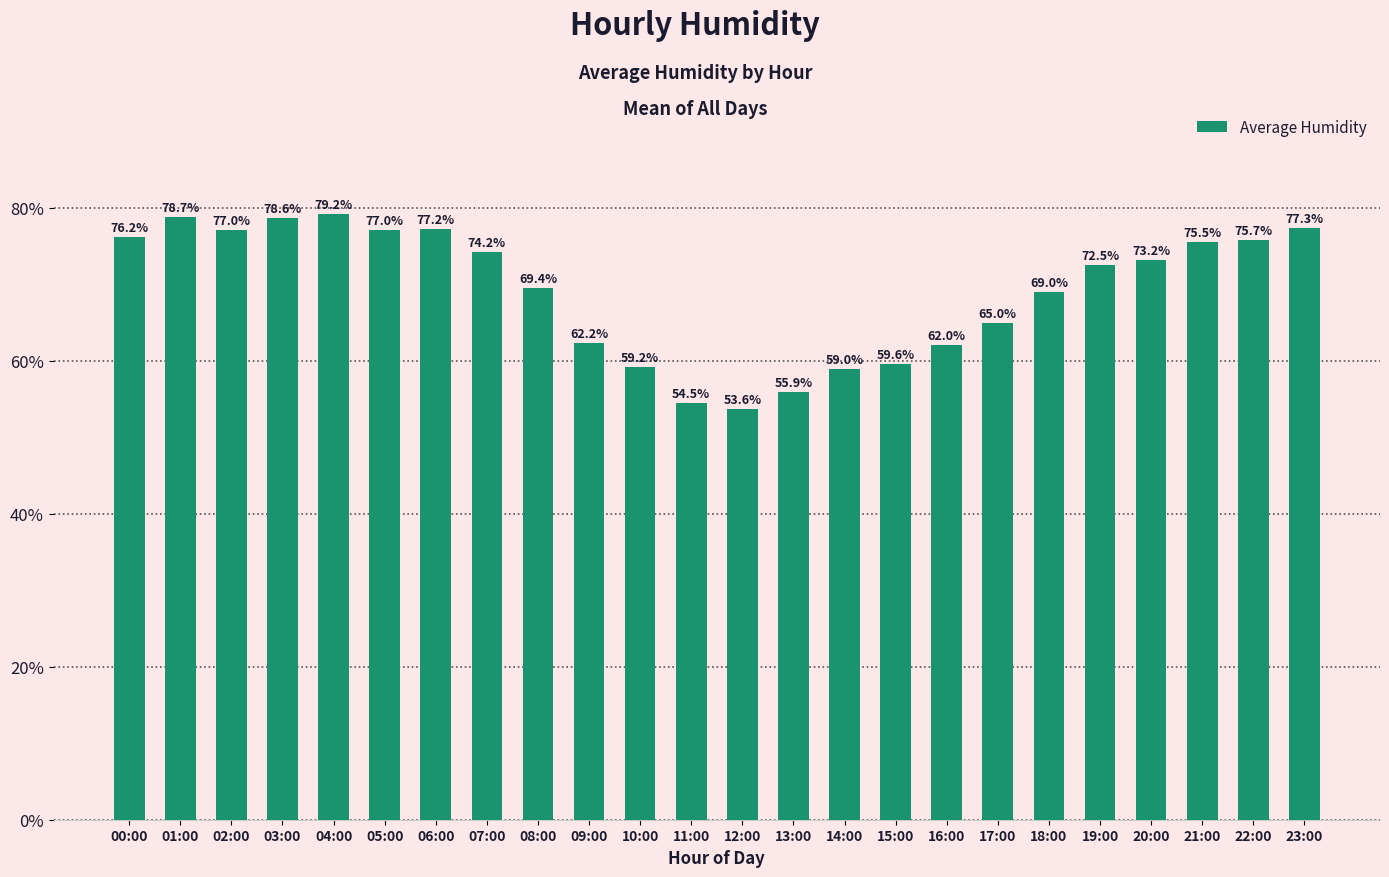

At which category does the chart reach its minimum across all series?

12:00